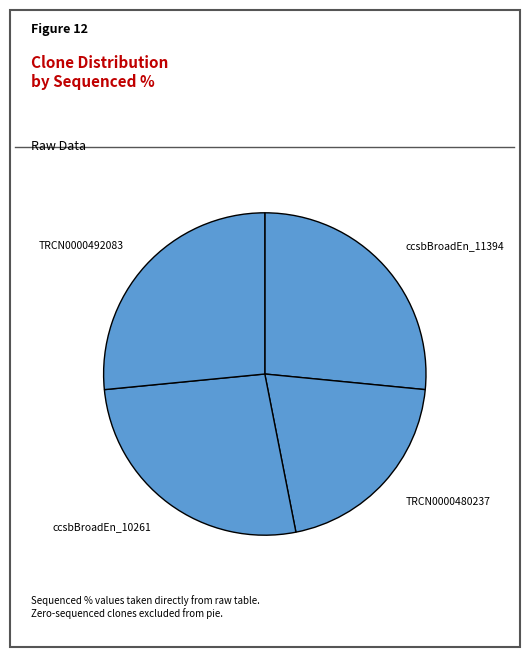

How many slices are in this pie chart?

4